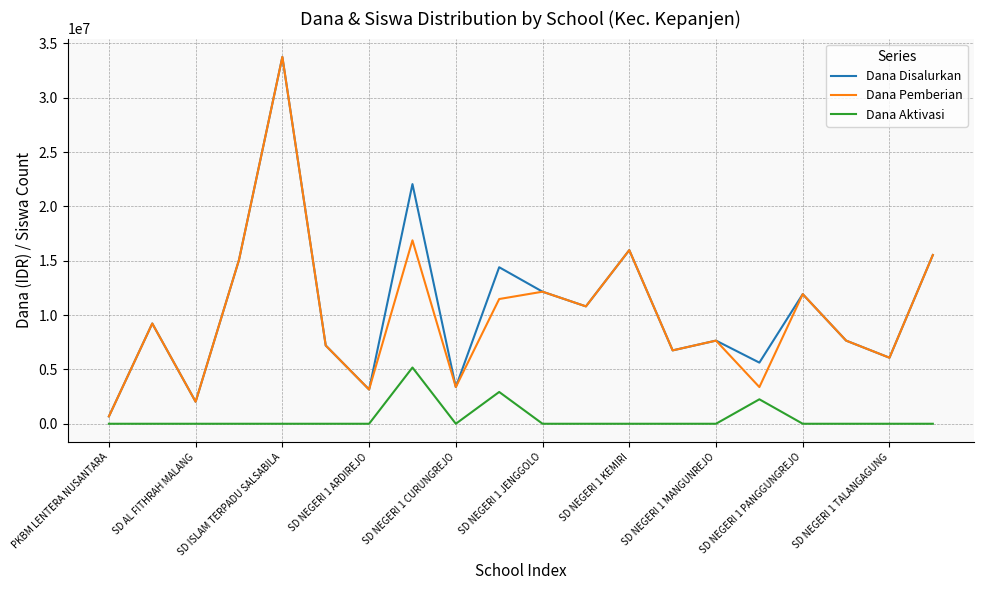

What is the difference between the maximum and second lowest values in the Dana Aktivasi series?

5175000